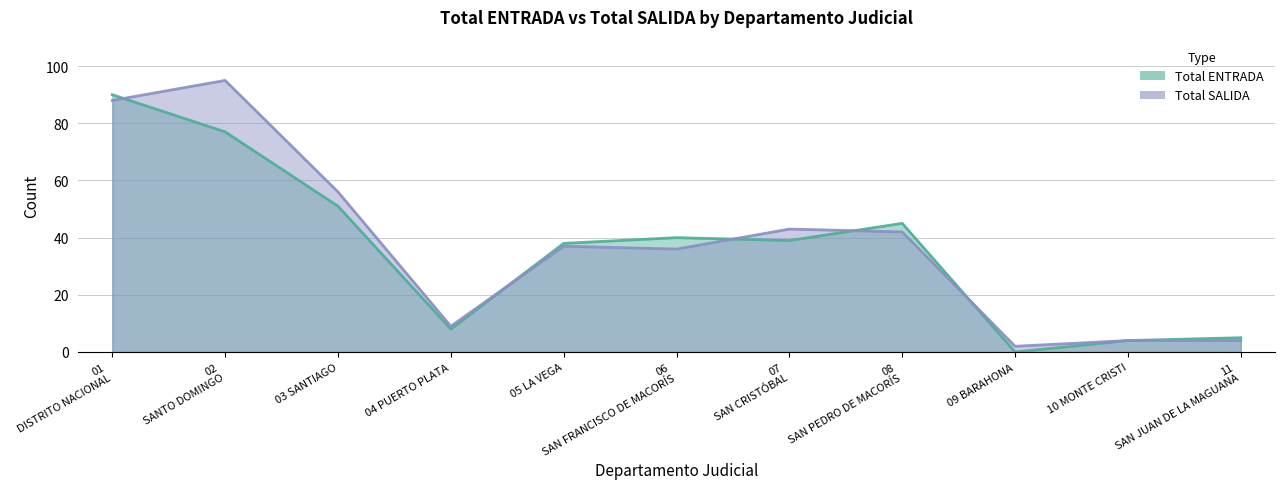

How many interior local valleys does the Total ENTRADA series have?

3